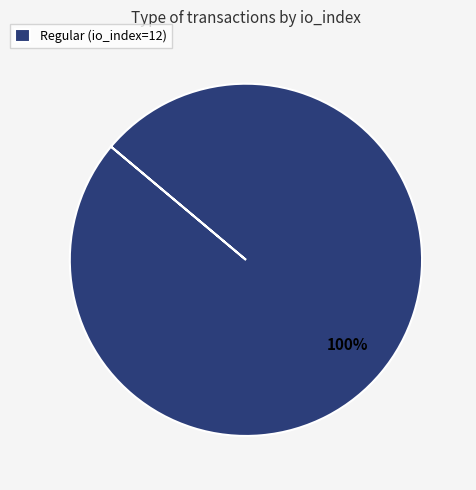

The Regular (io_index=12) slice represents 100% of the pie. True or false?

True